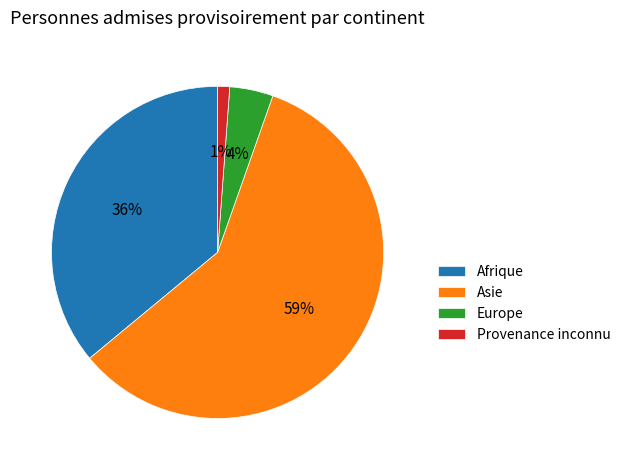

The Europe slice represents 11% of the pie. True or false?

False